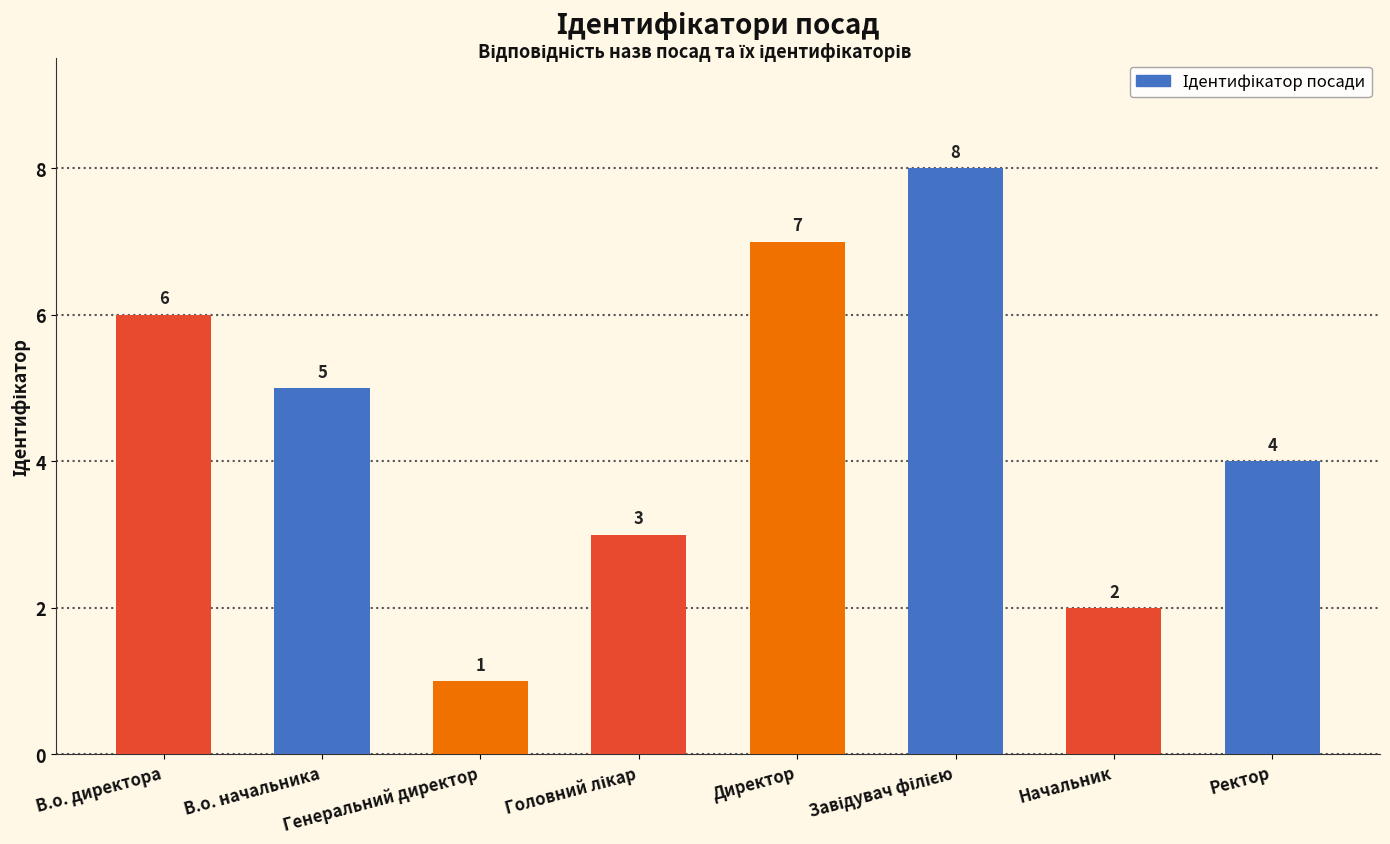

The value at Начальник is 2. True or false?

True